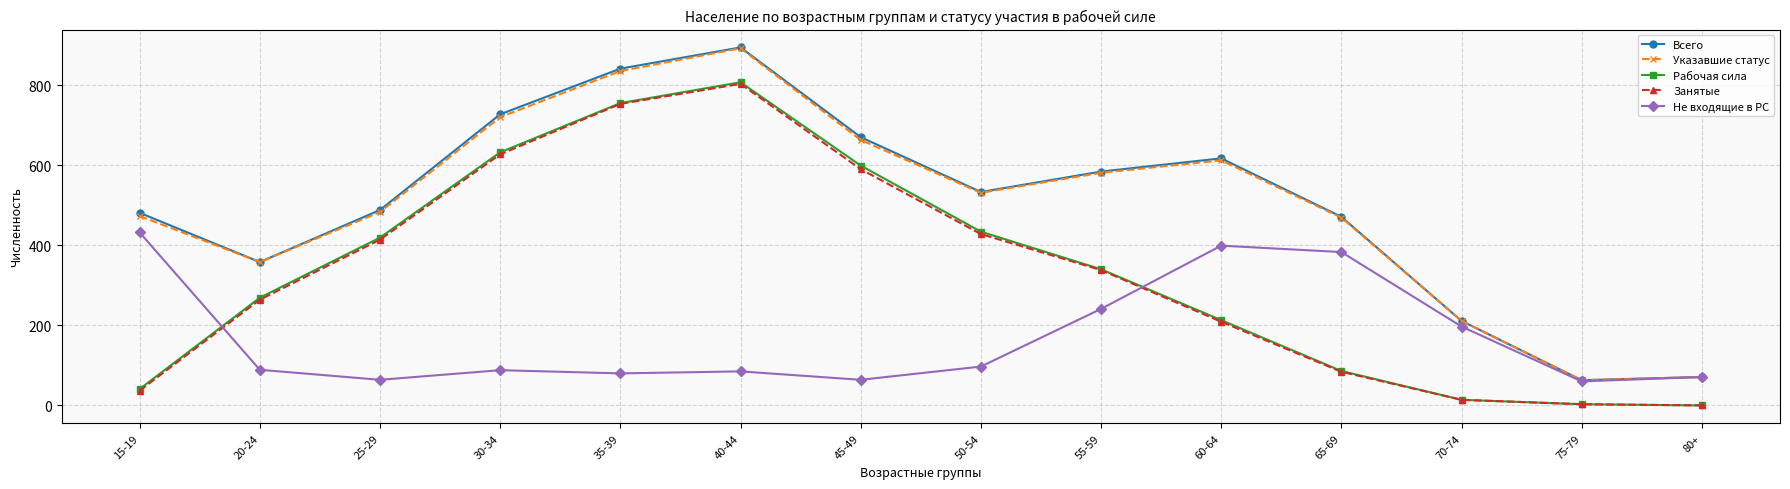

Between 30-34 and 80+, which series saw the biggest shift?

Всего